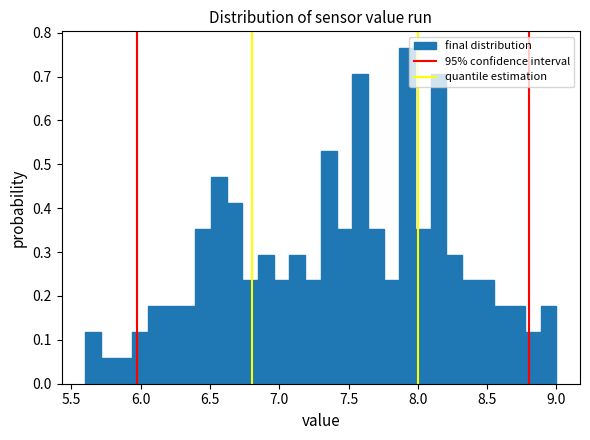

Around what value on the x-axis is the tallest bar? Give the approximate position of its centre, as read against the axis.

7.90